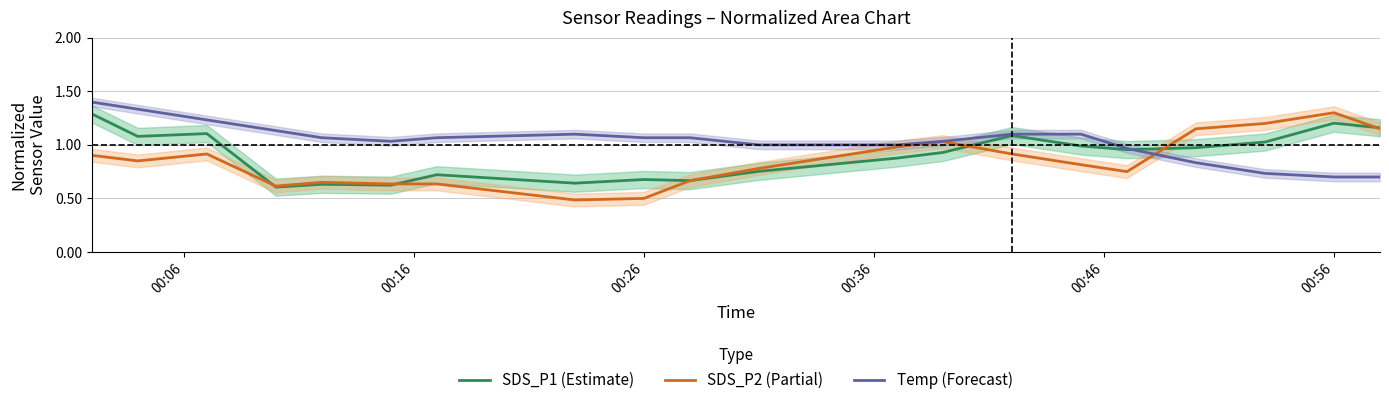

True or false: SDS_P2 (Partial) has a value of 1.2 at 00:46.

False